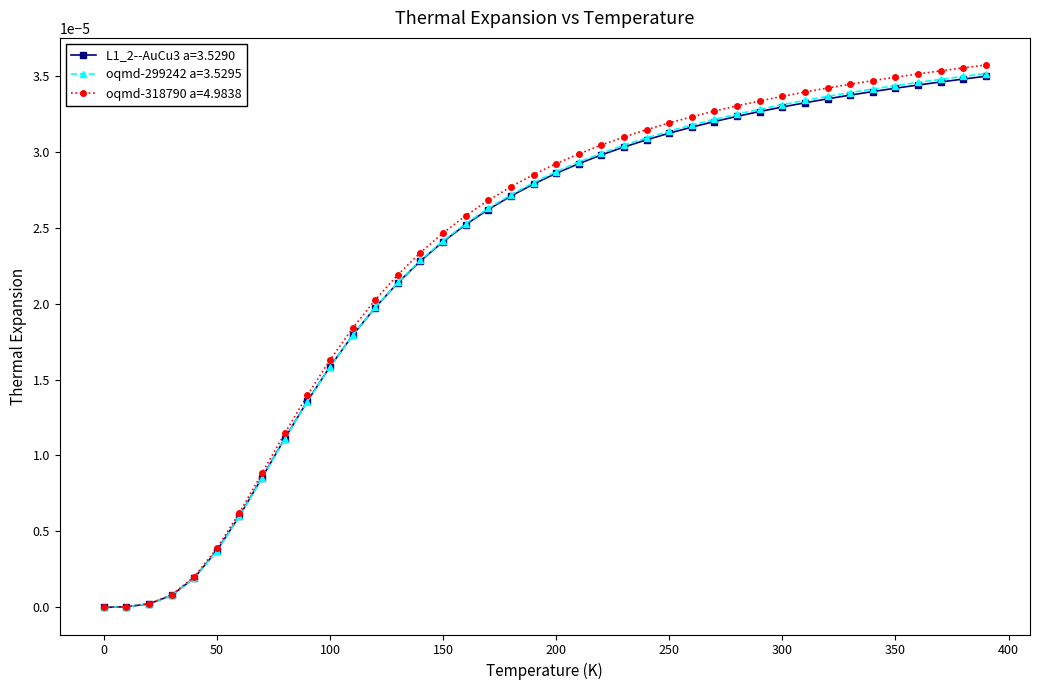

How many distinct data groups are displayed?

3